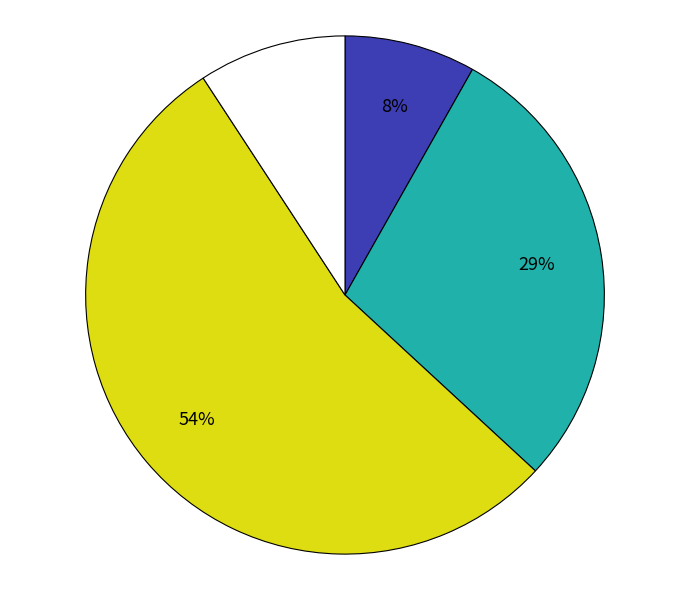

Is there any slice that represents more than half of the pie?

Yes